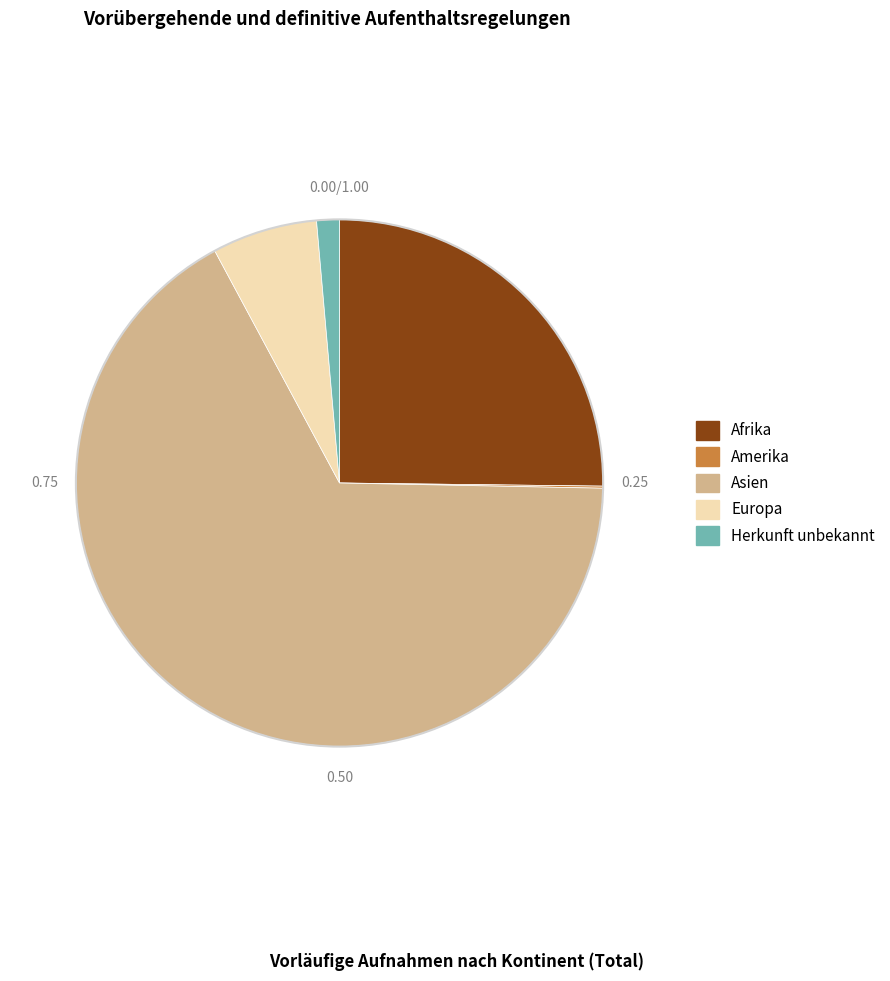

Does any single category account for the majority?

Yes